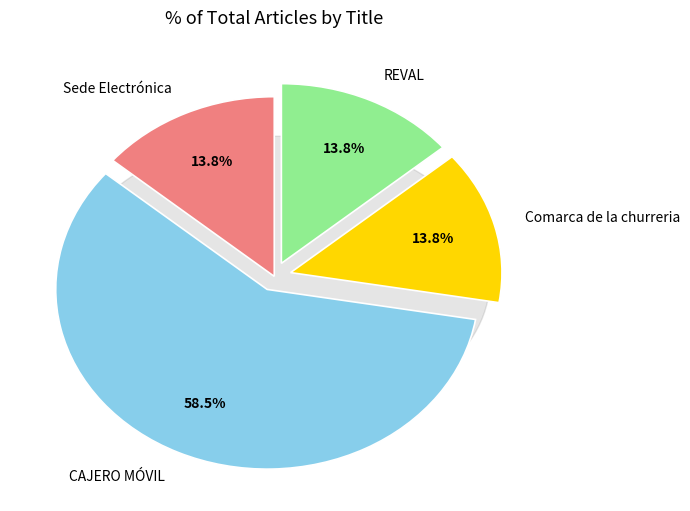

To the nearest percent, what is the average slice percentage?

25%